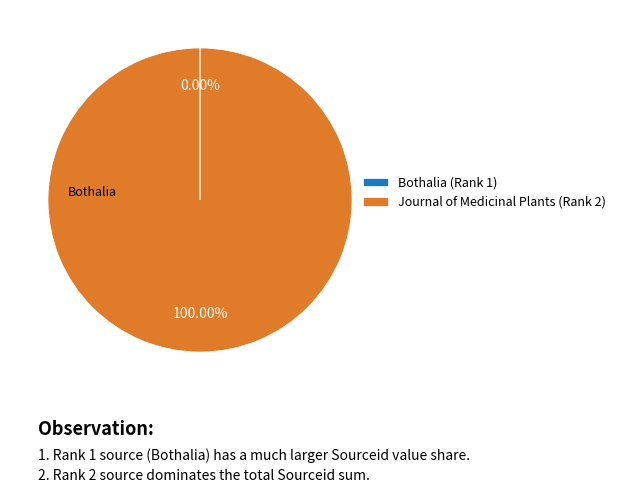

Does any single category account for the majority?

Yes